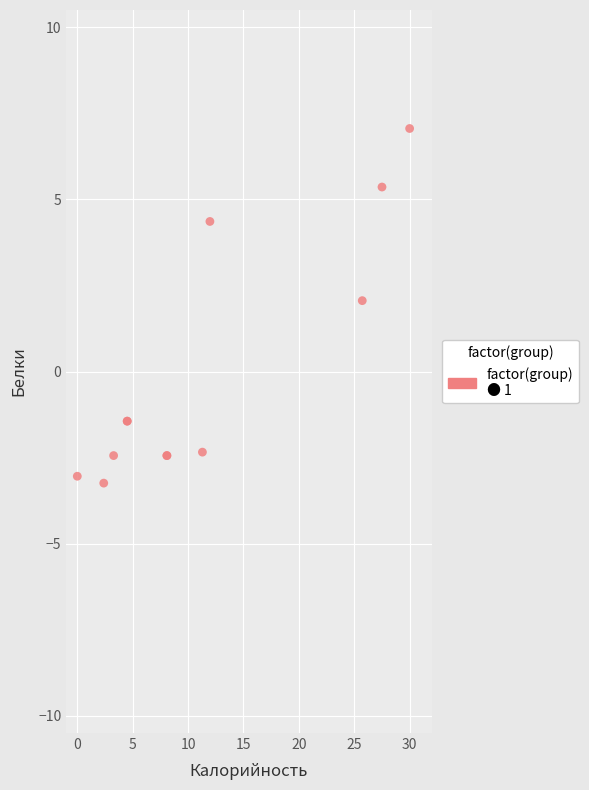

What Y value in the scatter plot is closest to 1?

2.1